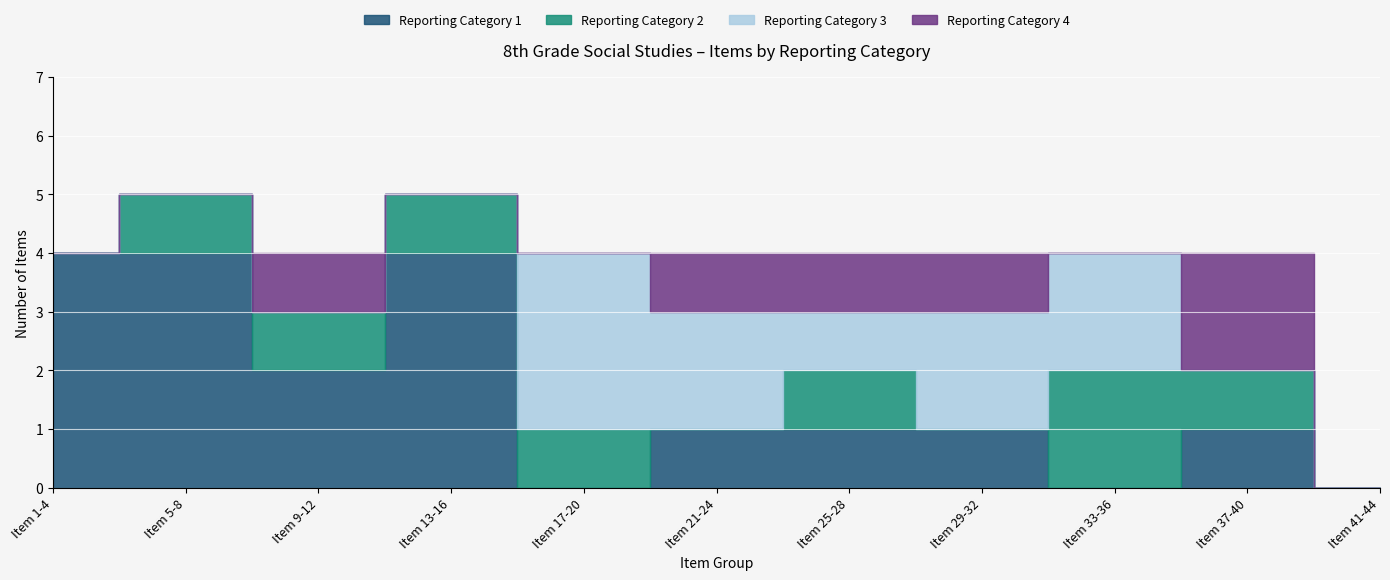

True or false: Cat1_RC2 has more than 2 points higher than both neighbors.

False